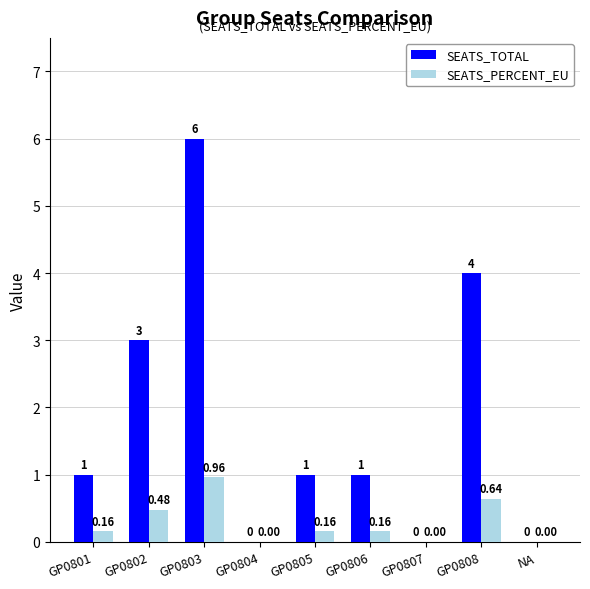

Which series changed the most between GP0806 and NA?

SEATS_TOTAL